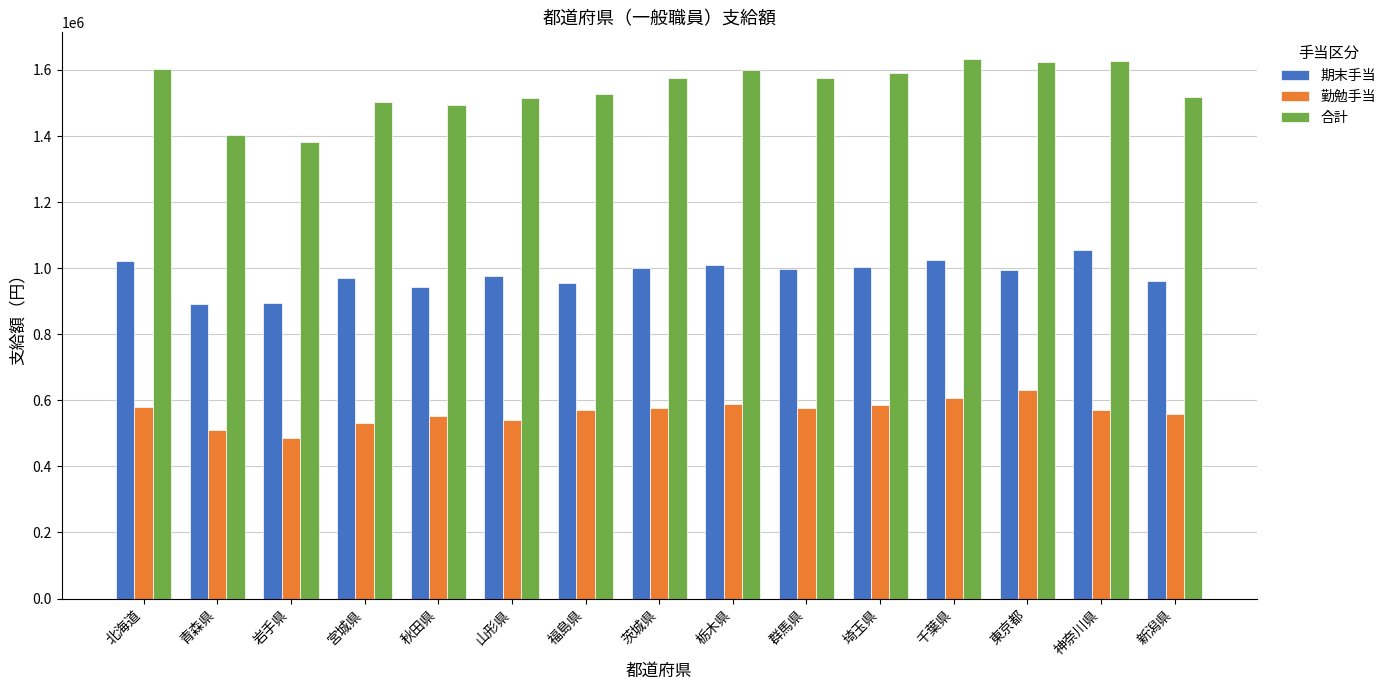

What is the total value across all series at 岩手県?

2761200